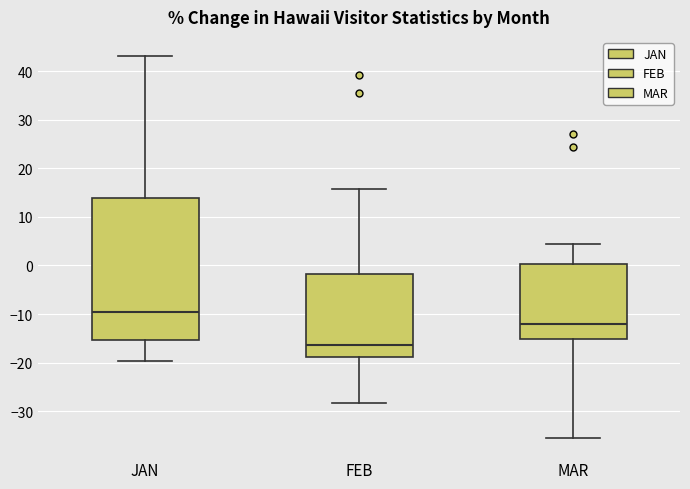

Which box is the tallest, from its lower edge to its upper edge?

JAN